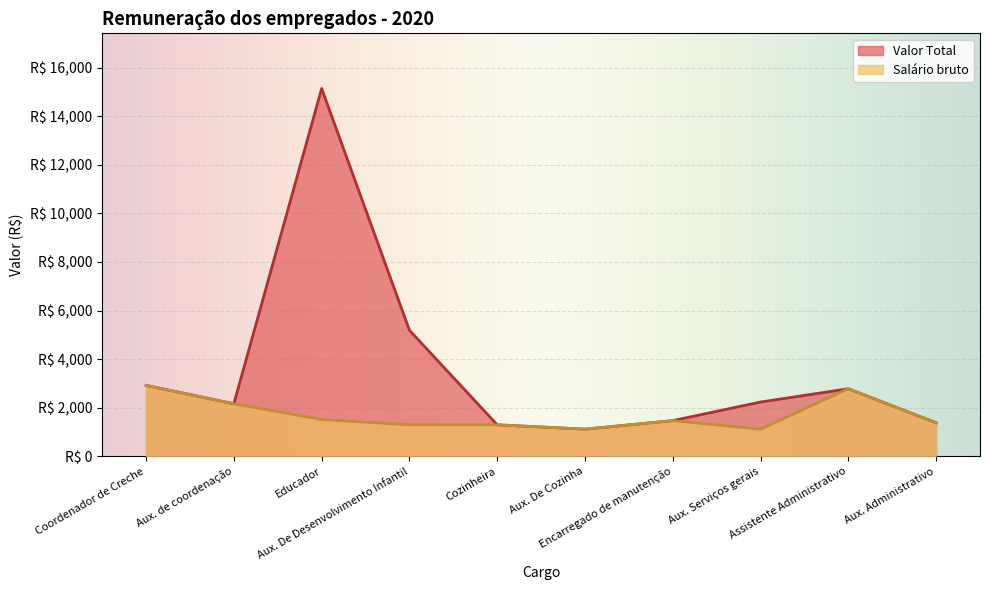

What is the difference between the Salário bruto values at Encarregado de manutenção and Aux. De Cozinha?

352.6